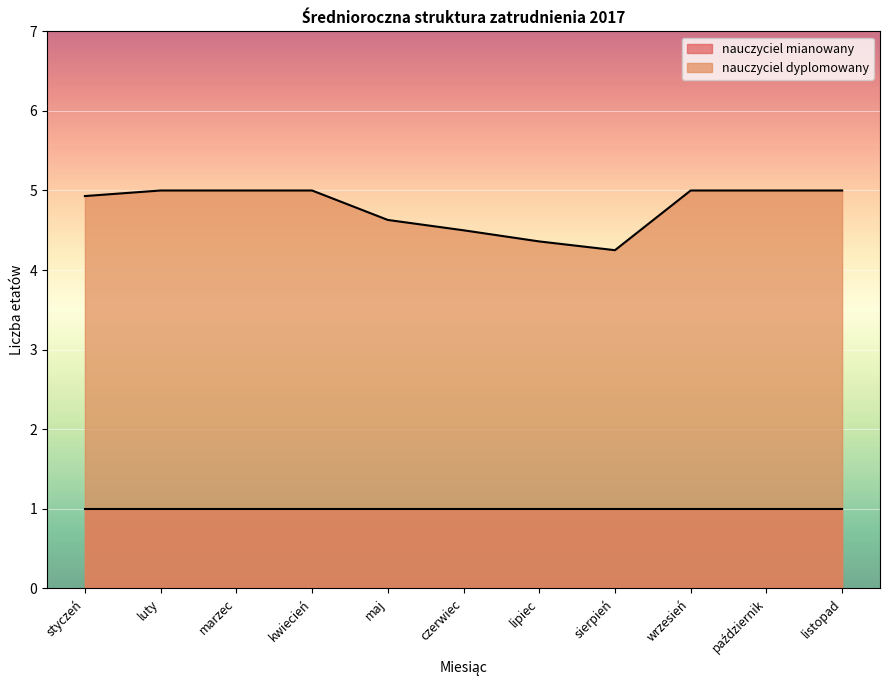

Which label corresponds to the smallest value in the chart?

sierpień